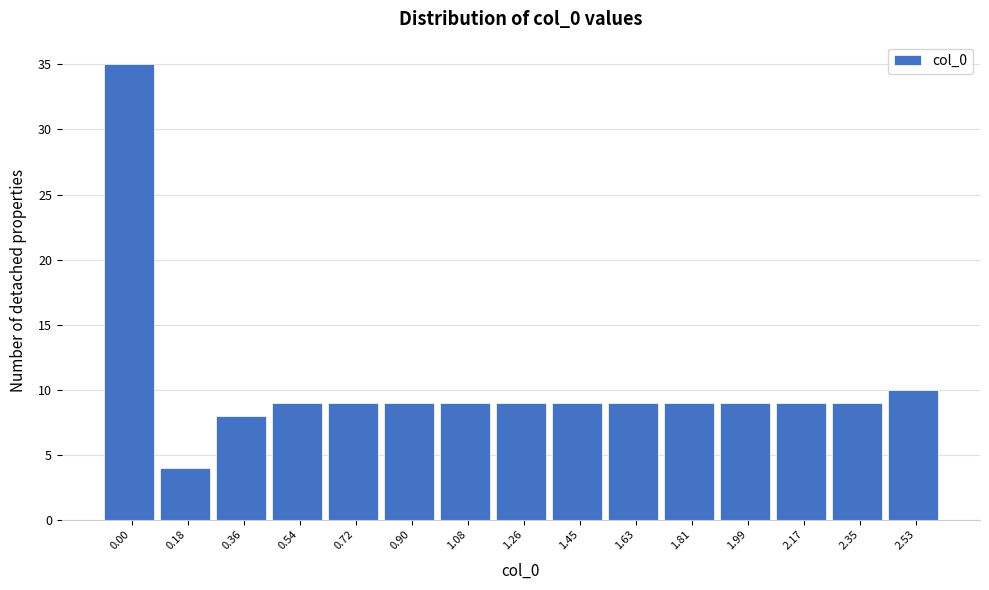

Reading left to right, extract all data points from this chart.

35	4	8	9	9	9	9	9	9	9	9	9	9	9	10